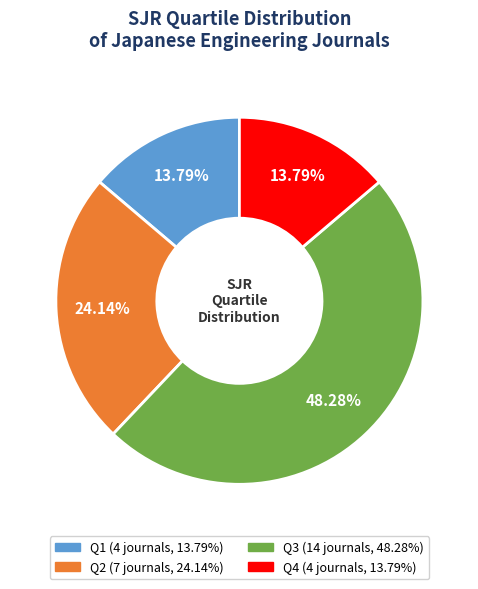

True or false: Q2 accounts for 24% of the total.

True